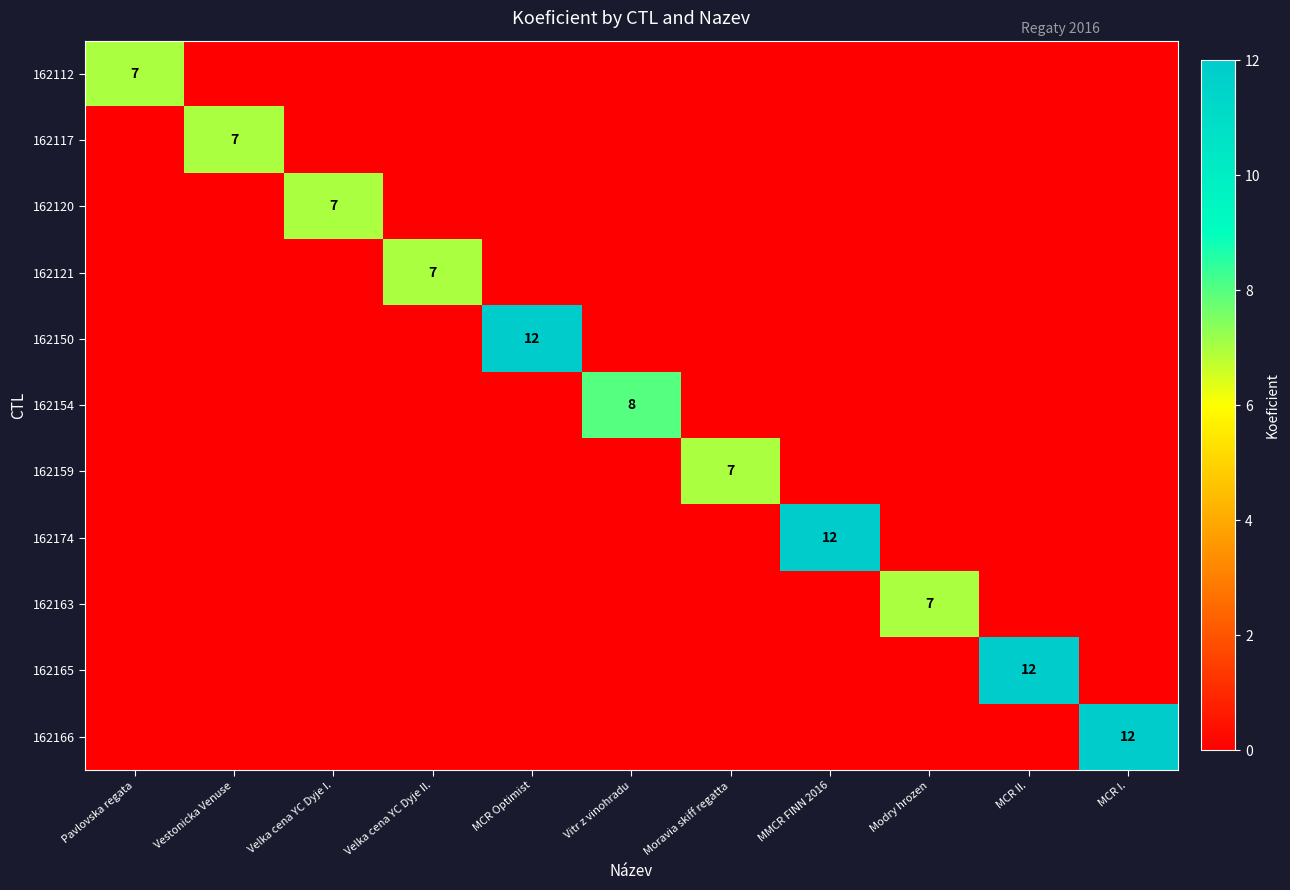

Is the value of 162163 at Vestonicka Venuse greater than the value of 162166 at MCR I.?

No